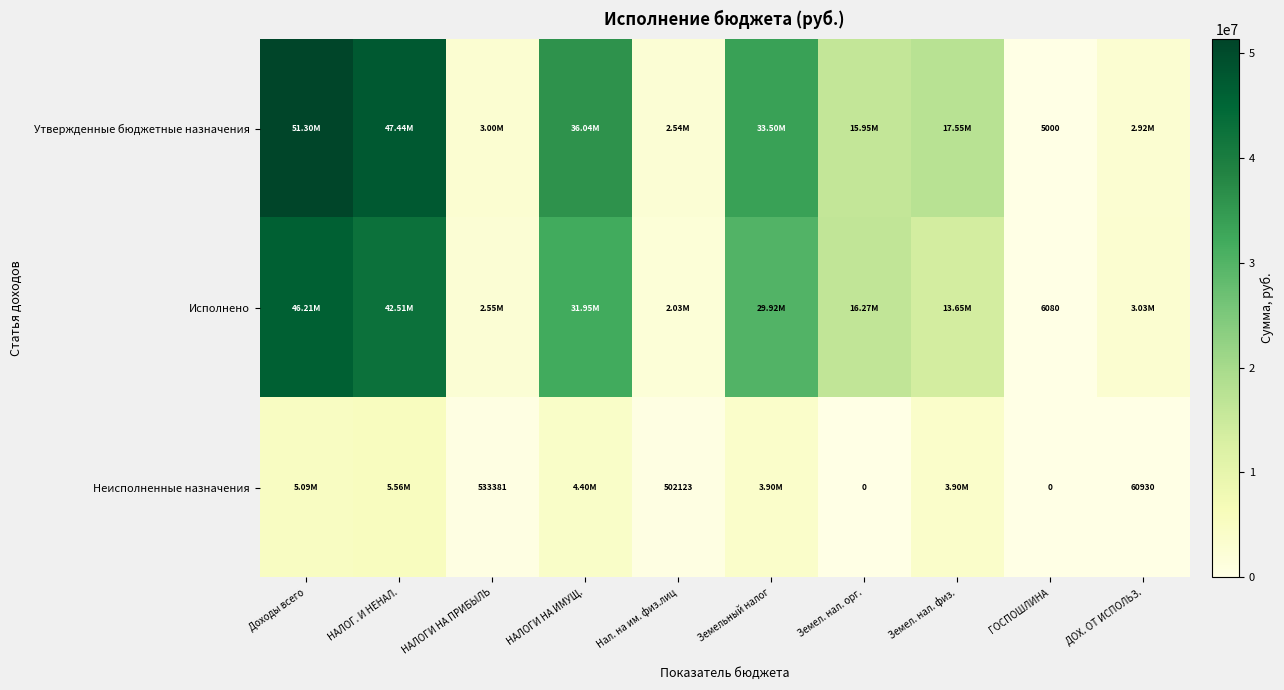

Is it true that Утвержденные бюджетные назначения equals 30669885.8 at НАЛОГ. И НЕНАЛ.?

False